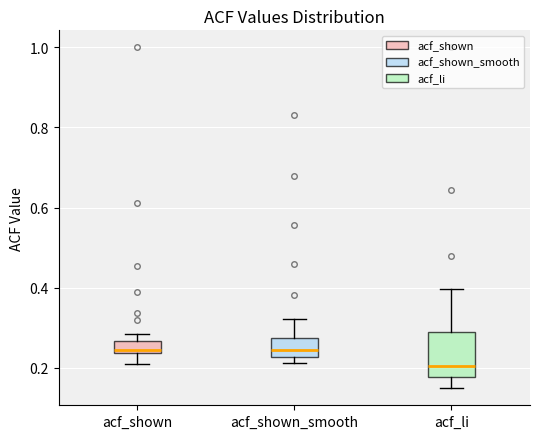

Reading left to right, transcribe this box plot: for each box, give where its median line is, the range the box spans, and where its two whiskers end, as read against the y-axis. The values are not printed on the chart, so give them approximately, as read against the axis.

acf_shown: median 0.24 (just above the box's lower edge), box 0.24 to 0.26, whiskers 0.22 to 0.28
acf_shown_smooth: median 0.24, box 0.22 to 0.28, whiskers 0.22 (just below the box's lower edge) to 0.32
acf_li: median 0.20, box 0.18 to 0.28, whiskers 0.14 to 0.40